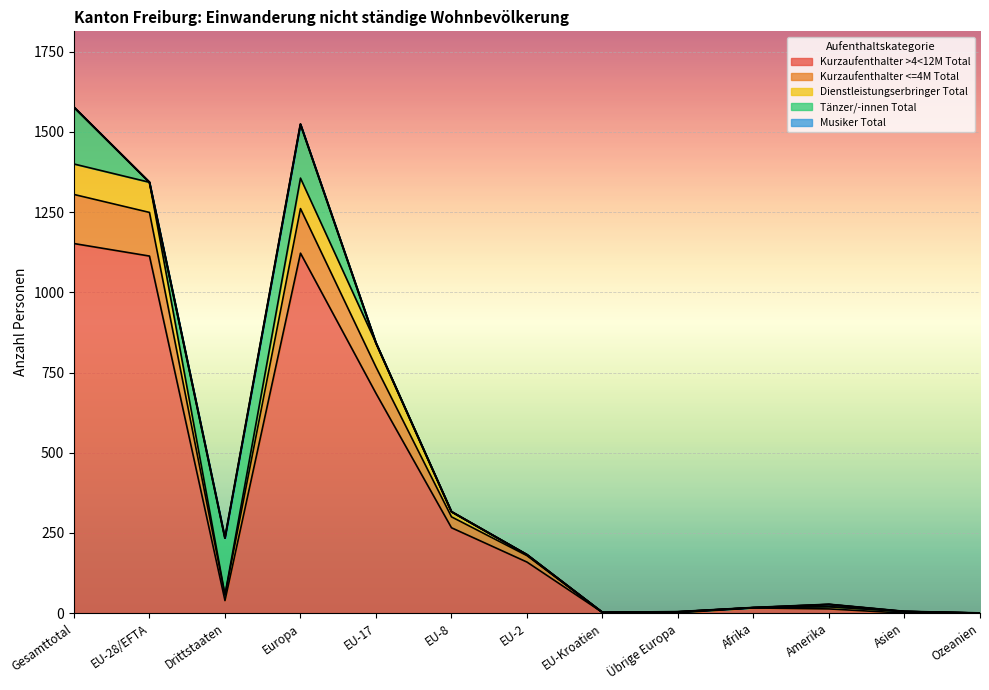

How many positive values does the Kurzaufenthalter >4<12M Total series have?

11